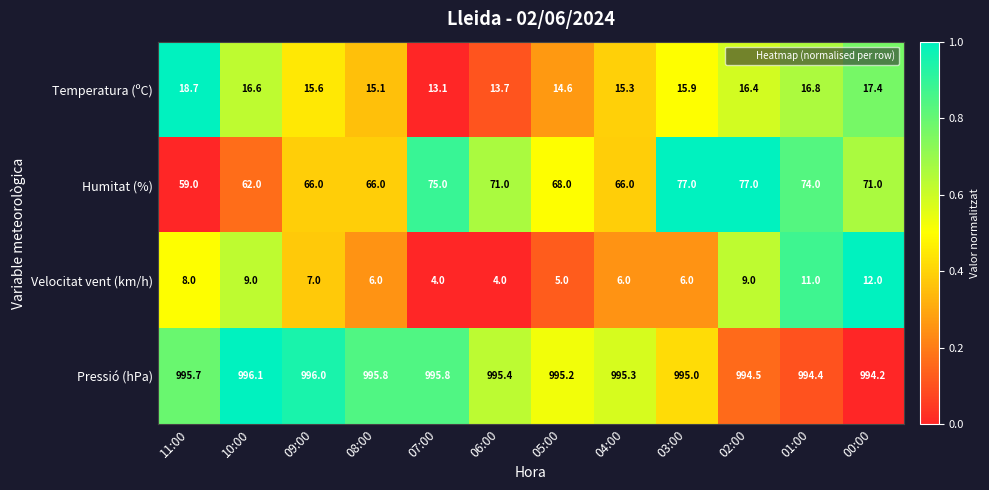

Rank the categories by Temperatura (ºC) value from highest to lowest.

11:00, 00:00, 01:00, 10:00, 02:00, 03:00, 09:00, 04:00, 08:00, 05:00, 06:00, 07:00